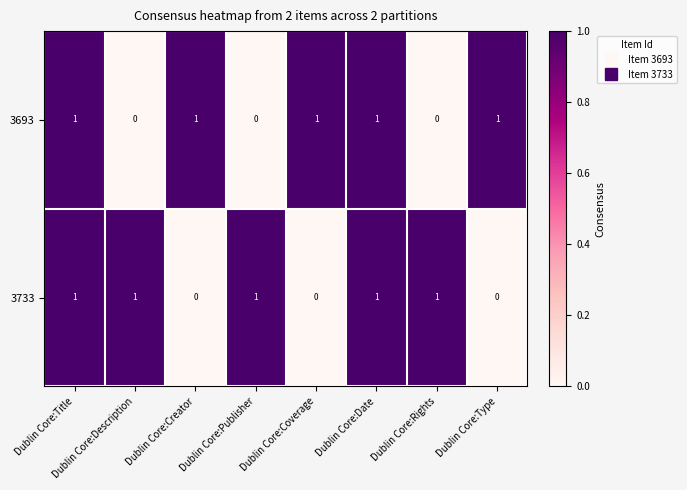

The 3733 series shows 0 at Dublin Core:Creator. True or false?

True